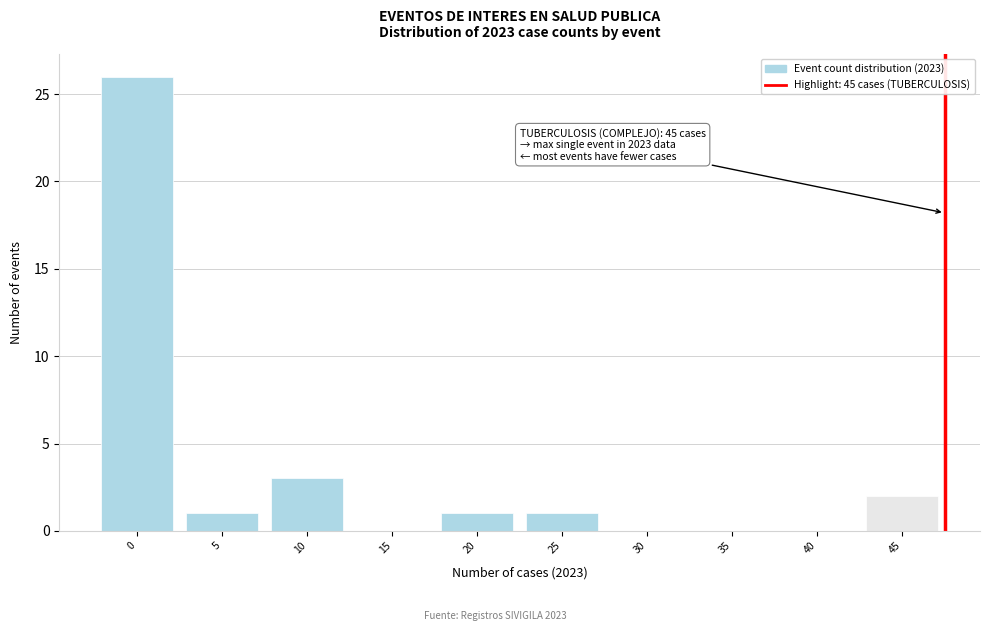

Reading left to right, transcribe all the data shown in this chart.

0=26	5=1	10=3	15=0	20=1	25=1	30=0	35=0	40=0	45=2